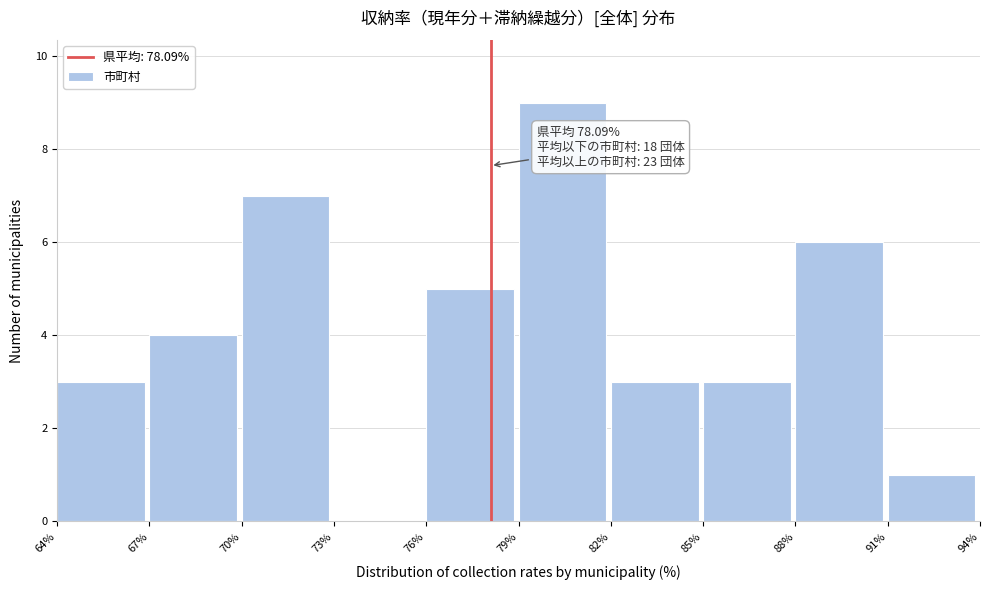

Over which range of the x-axis is the bar tallest?

79% to 82%